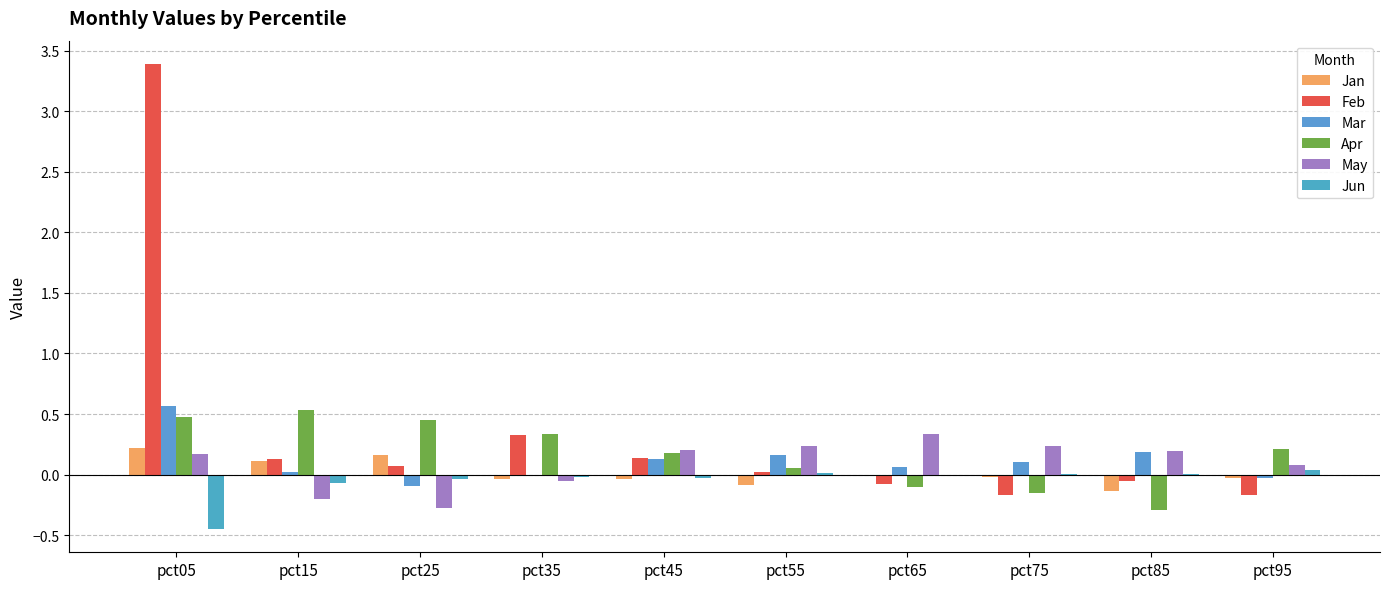

Count the number of data series in this chart.

6